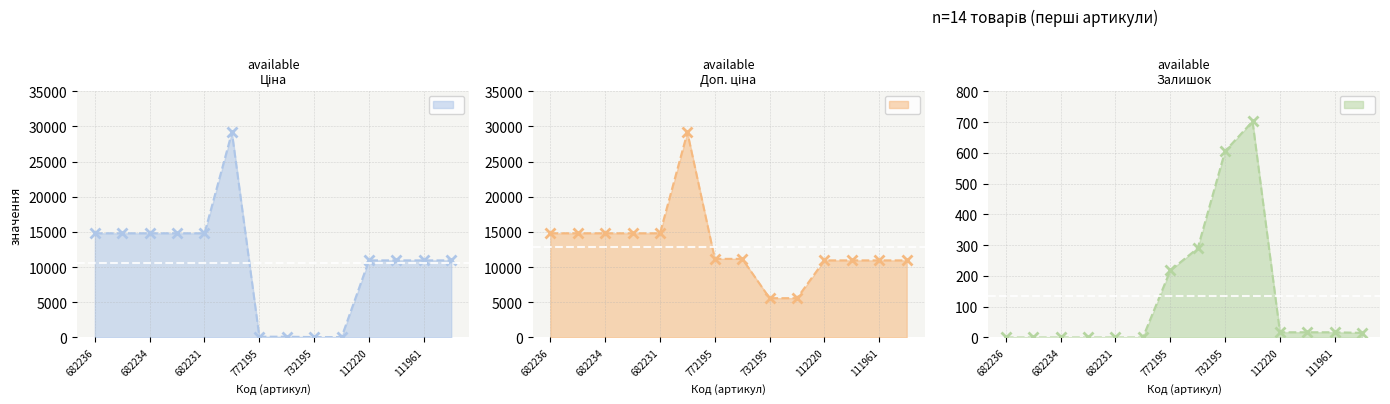

True or false: Доп. ціна and Ціна cross at least once.

False